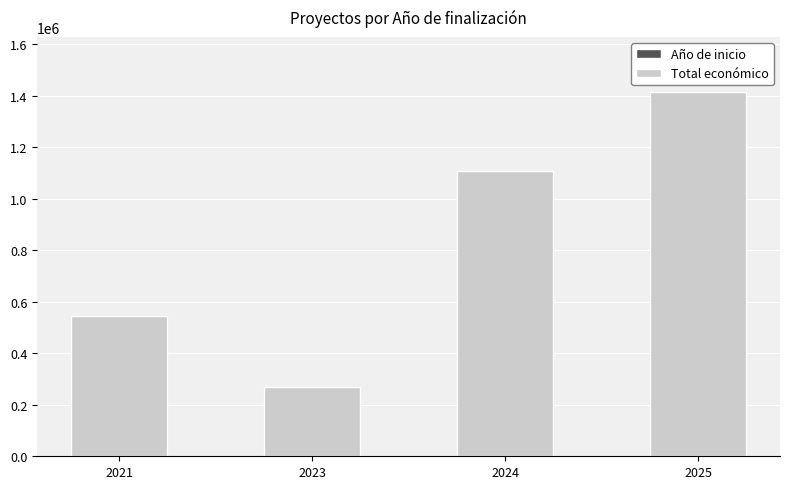

At which category is the sum across all series the highest?

2025